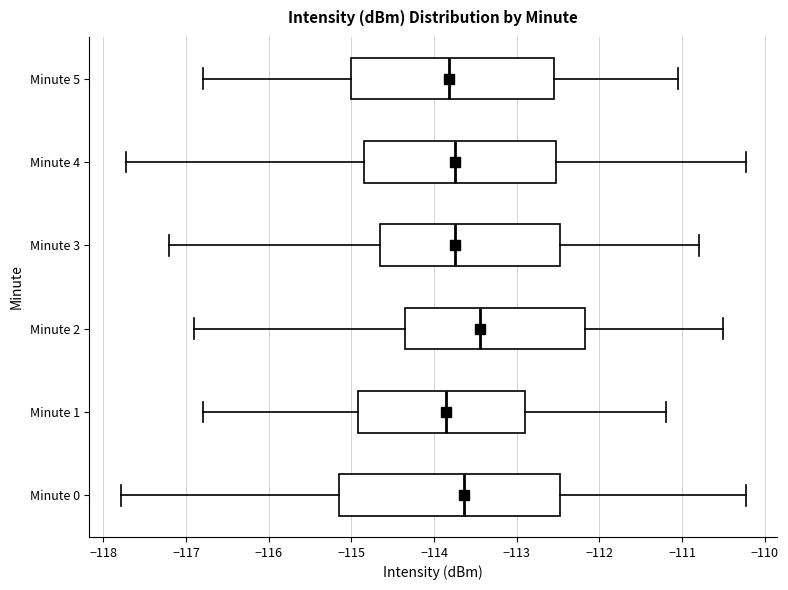

Reading bottom to top, read every box against the x-axis: the position of its median line, the range the box covers, and the ends of its whiskers. The values are not printed on the chart, so give them approximately, as read against the axis.

Minute 0: median -113.6, box -115.1 to -112.5, whiskers -117.8 to -110.2
Minute 1: median -113.8, box -114.9 to -112.9, whiskers -116.8 to -111.2
Minute 2: median -113.4, box -114.3 to -112.2, whiskers -116.9 to -110.5
Minute 3: median -113.7, box -114.6 to -112.5, whiskers -117.2 to -110.8
Minute 4: median -113.7, box -114.8 to -112.5, whiskers -117.7 to -110.2
Minute 5: median -113.8, box -115.0 to -112.6, whiskers -116.8 to -111.0